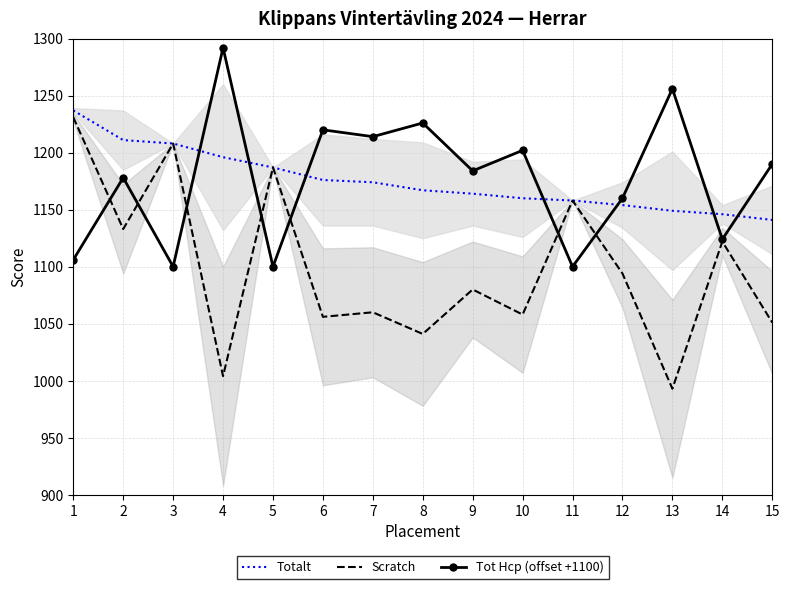

Is the value of Tot Hcp (offset +1100) at 14 greater than the value of Totalt at 7?

No